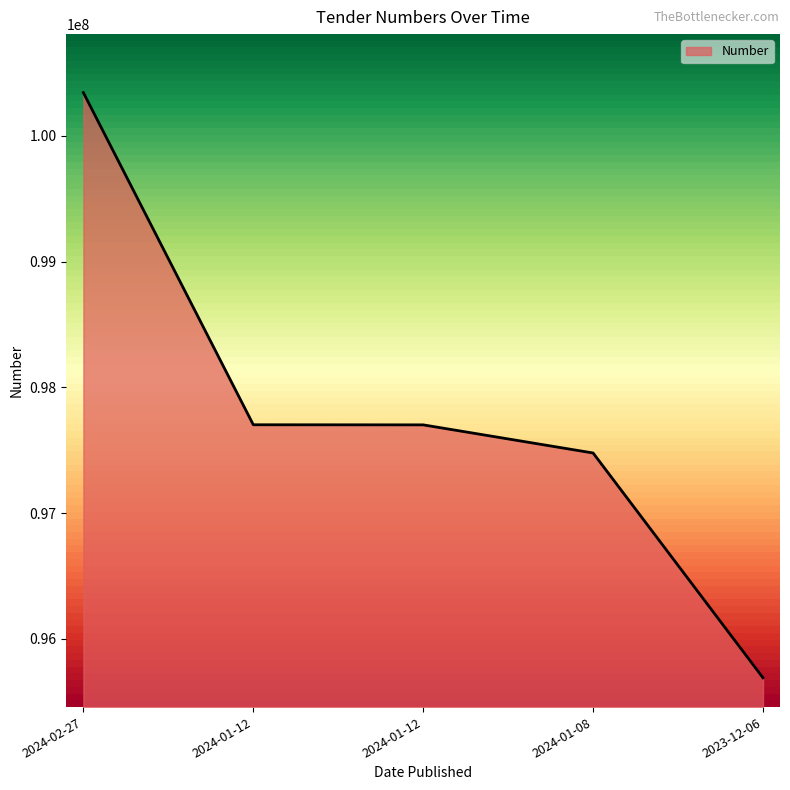

Which category has the highest value across all series?

2024-02-27